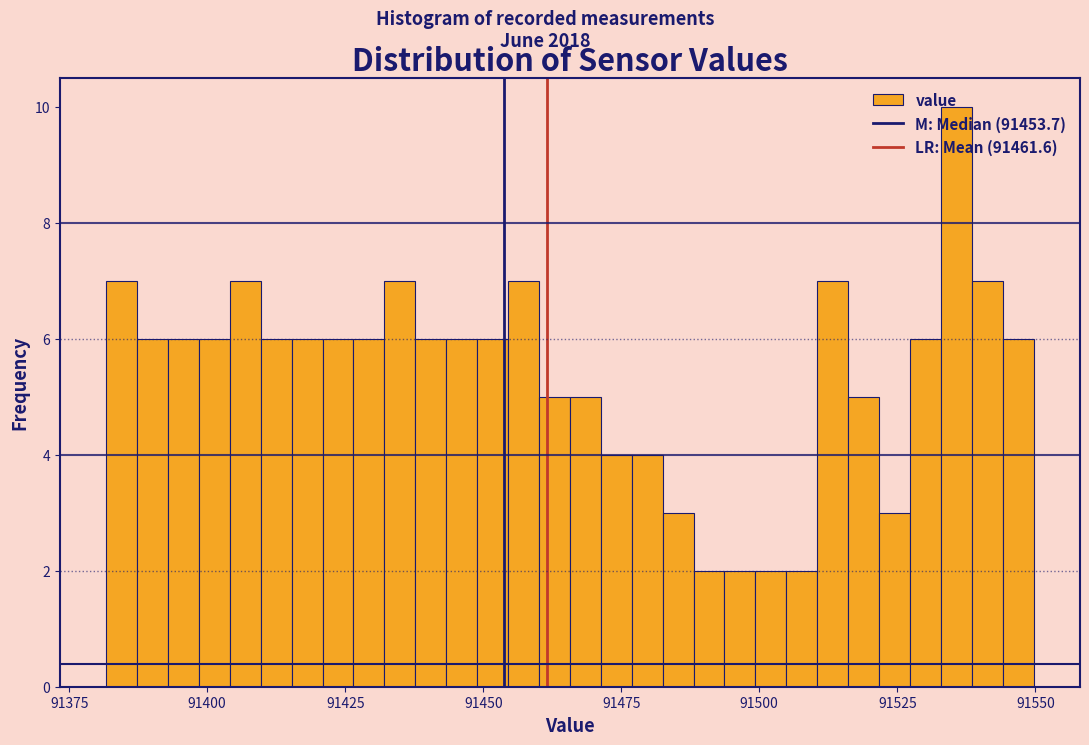

Read against the x-axis, roughly where is the centre of the tallest bar?

91535